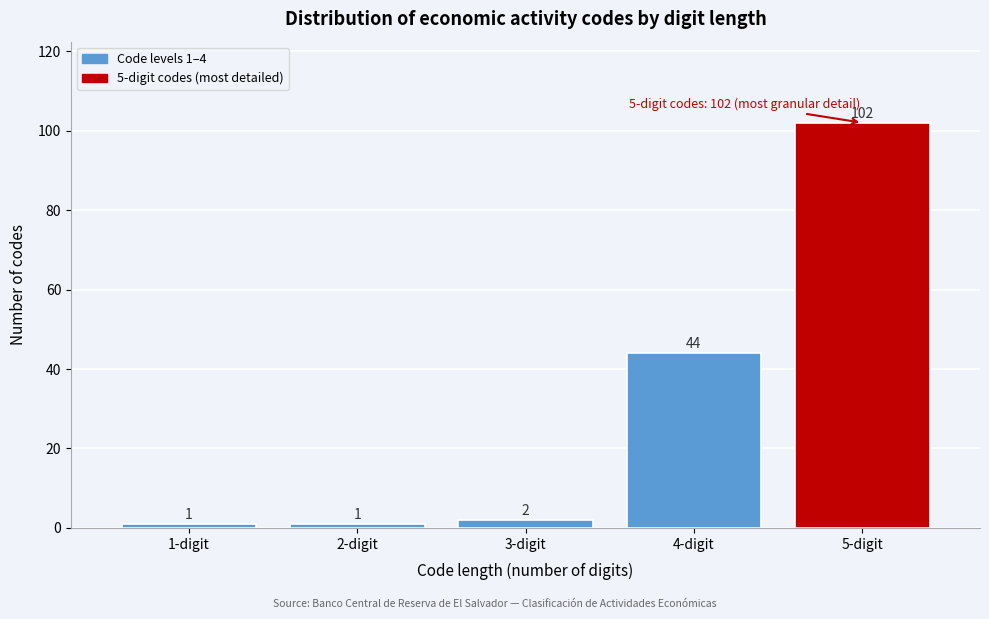

Reading left to right, what are all the values shown in this chart?

1	1	2	44	102